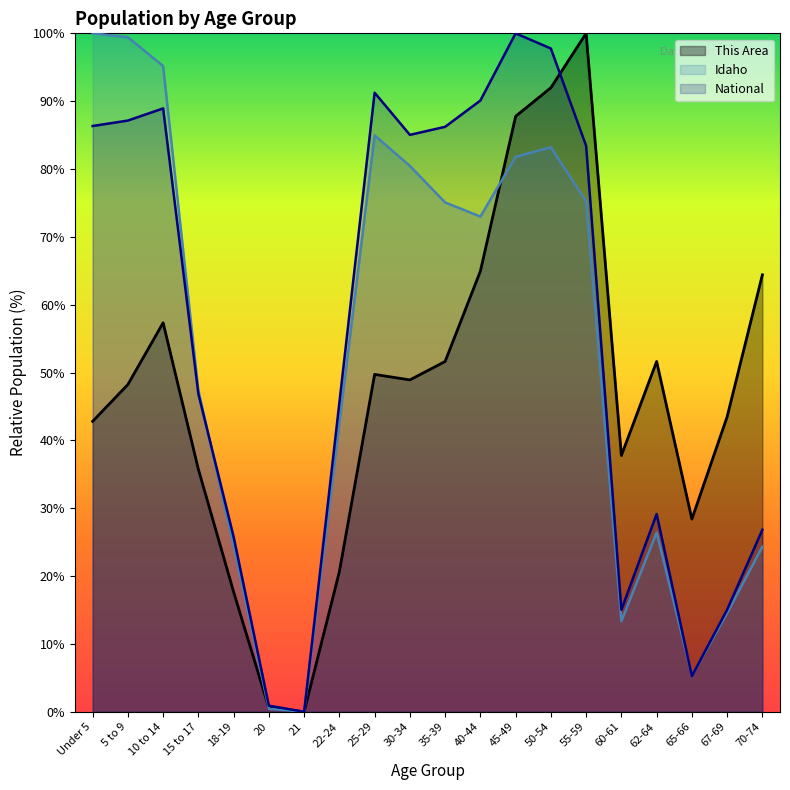

How many values in Idaho are above zero?

19